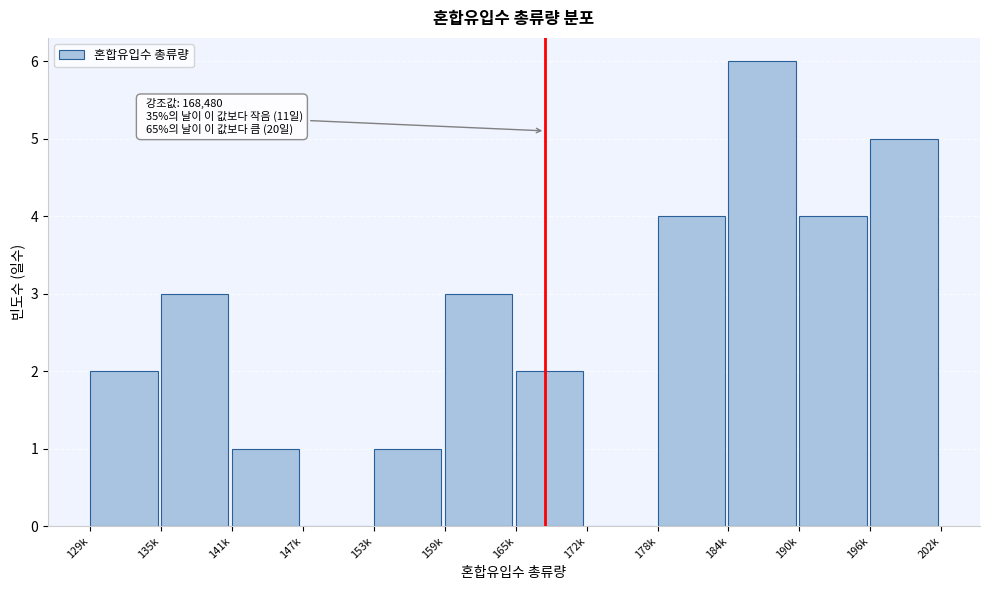

Reading left to right, transcribe all the data shown in this chart.

129k=2	135k=3	141k=1	147k=0	153k=1	159k=3	165k=2	172k=0	178k=4	184k=6	190k=4	196k=5